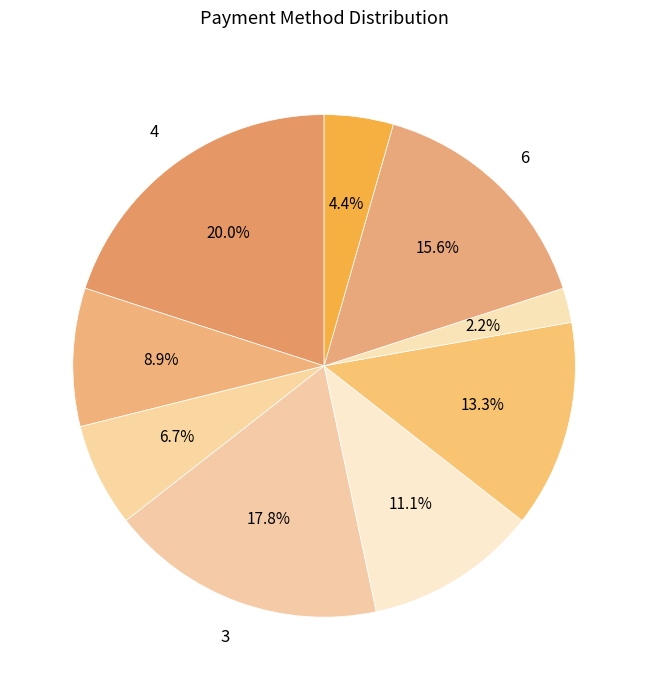

Count the number of slices in the pie.

9